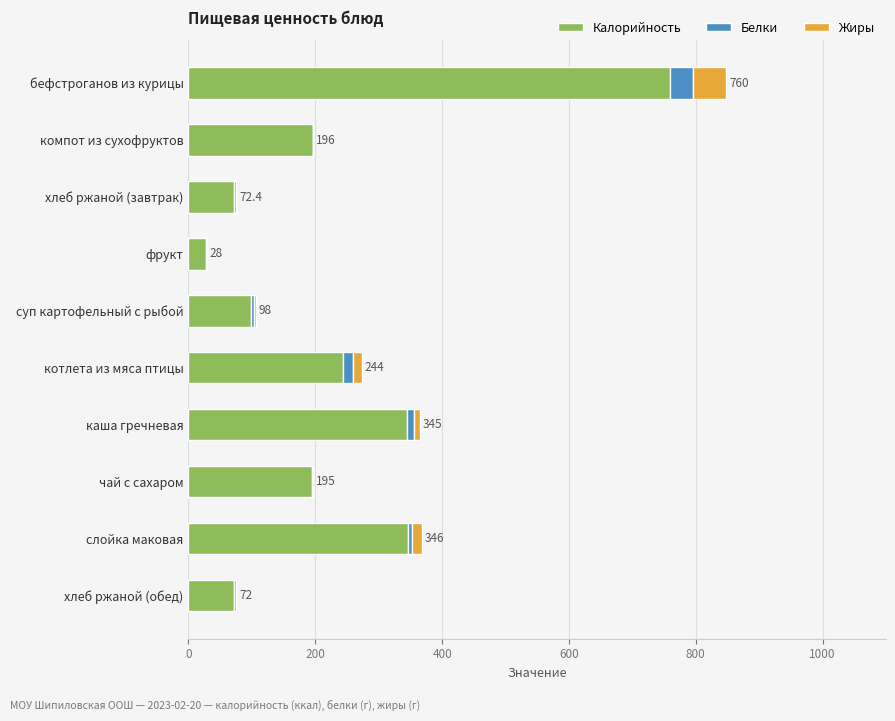

At which label does Калорийность reach its peak?

бефстроганов из курицы